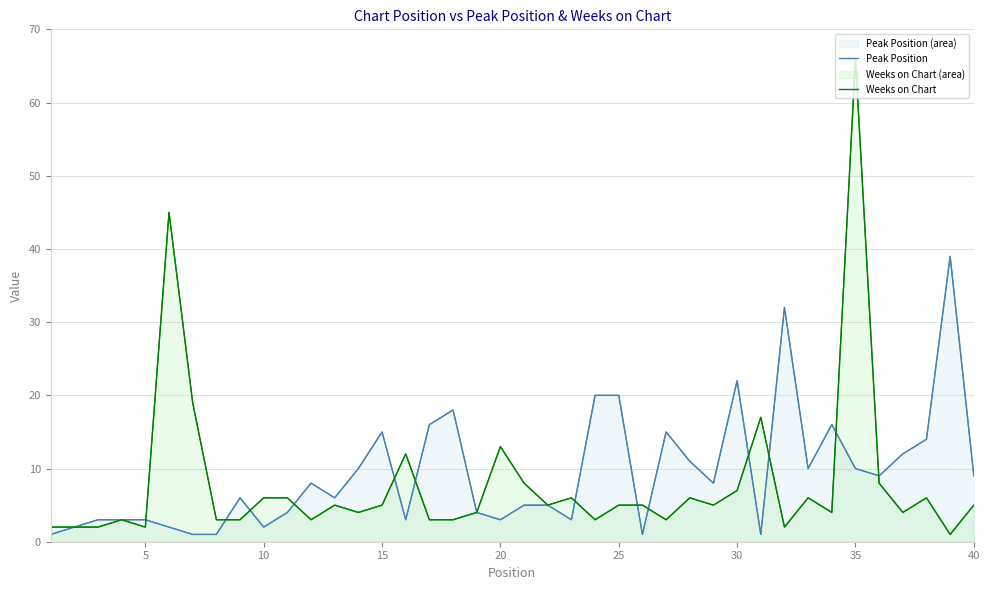

Is it true that Peak Position line equals 5 at 27?

False